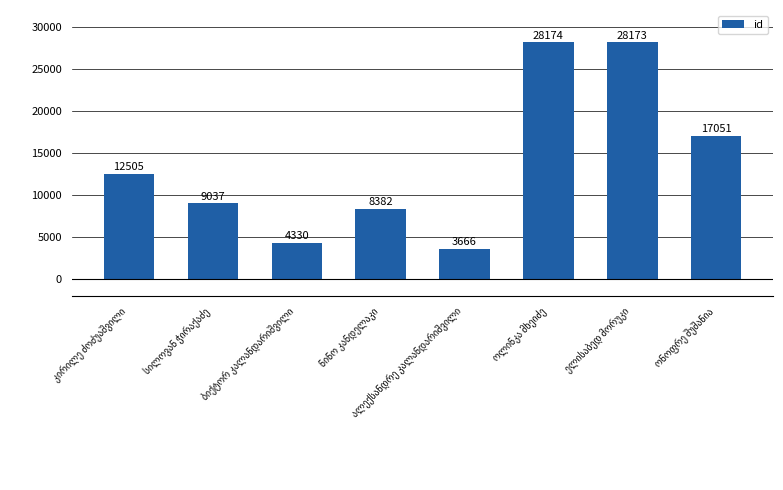

What is the greatest value displayed?

28174